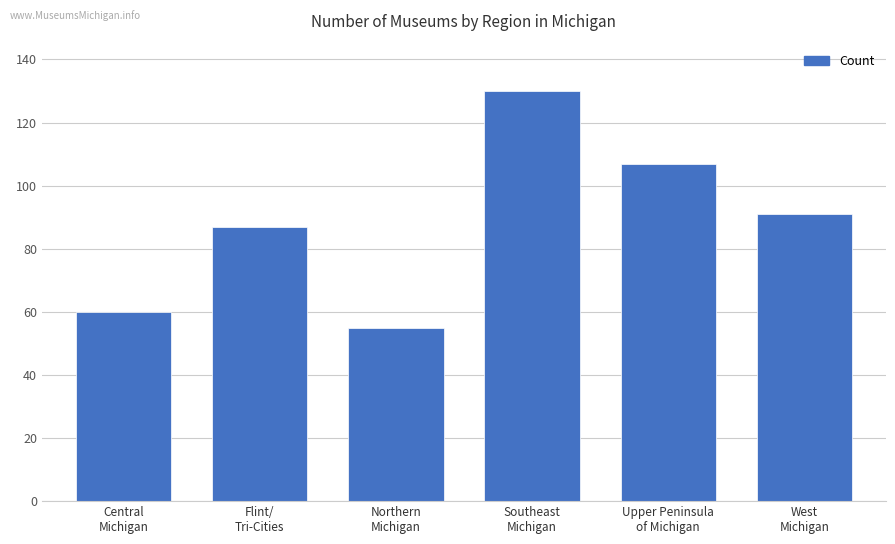

What is the difference between the maximum and minimum values?

75